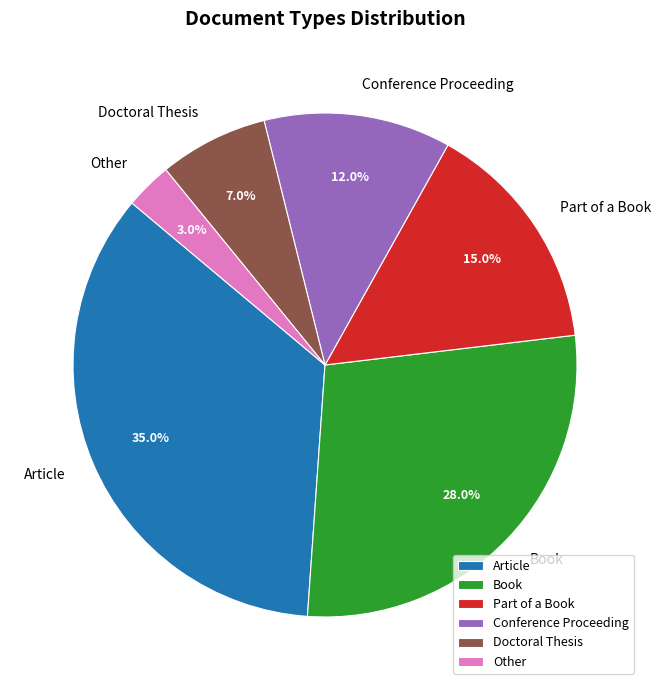

To the nearest percent, what percentage of the pie is Other?

3%